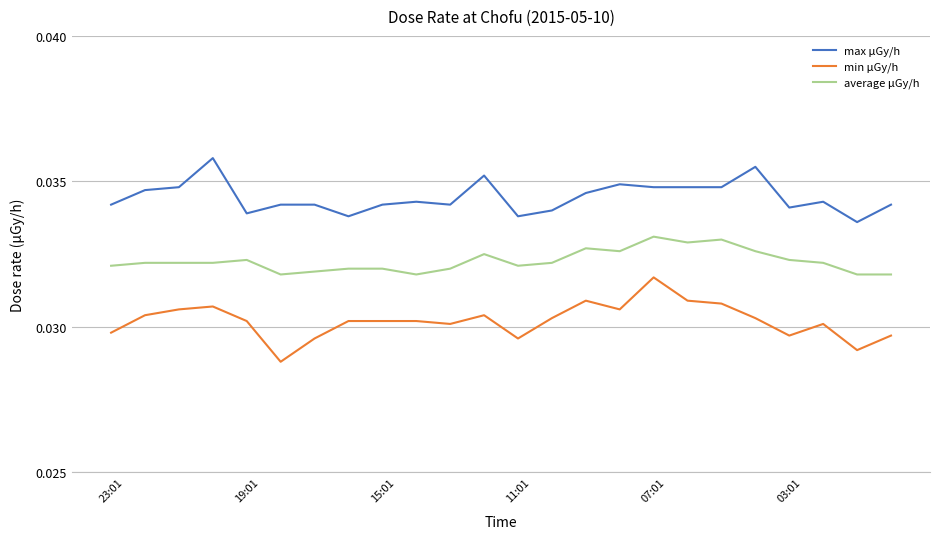

True or false: max μGy/h and min μGy/h intersect in this chart.

False